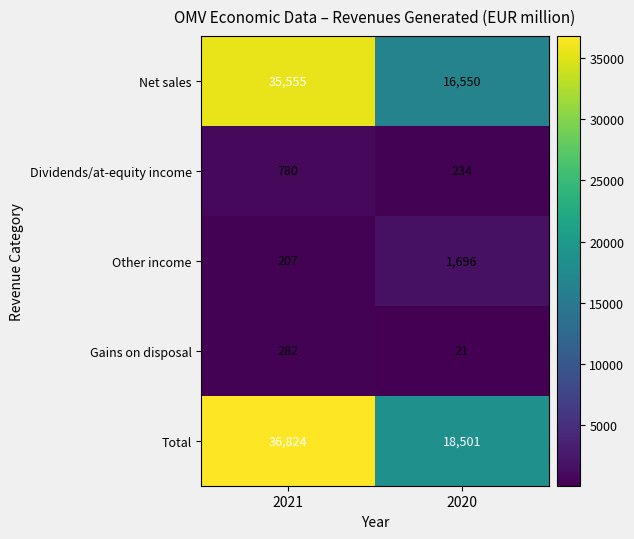

Which label corresponds to the largest value in the chart?

2021